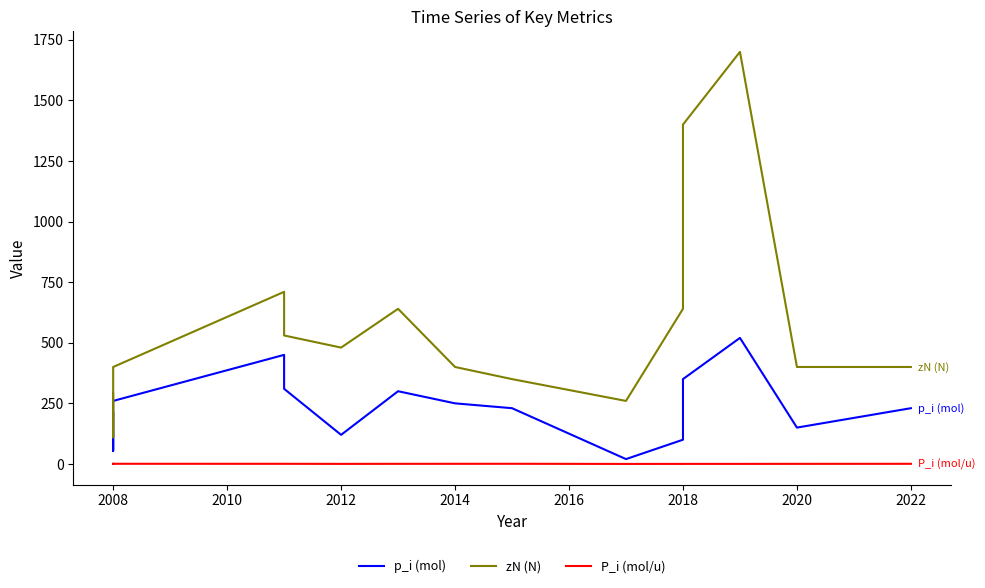

Reading left to right, transcribe all the data shown in this chart.

p_i (mol): 210.0	64.0	54.0	260.0	450.0	310.0	120.0	300.0	250.0	230.0	20.0	100.0	350.0	520.0	150.0	230.0
zN (N): 290.0	110.0	400.0	400.0	710.0	530.0	480.0	640.0	400.0	350.0	260.0	640.0	1400.0	1700.0	400.0	400.0
P_i (mol/u): 0.7	0.6	0.1	0.7	0.6	0.6	0.3	0.5	0.6	0.7	0.1	0.2	0.3	0.3	0.4	0.6